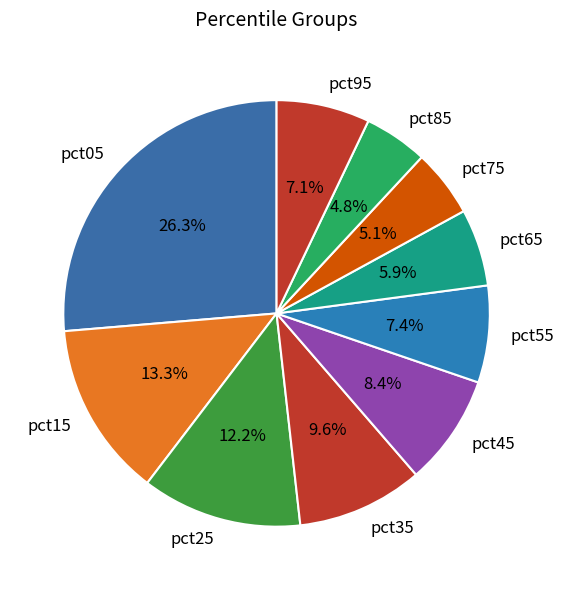

Which category has the biggest portion of the pie?

pct05